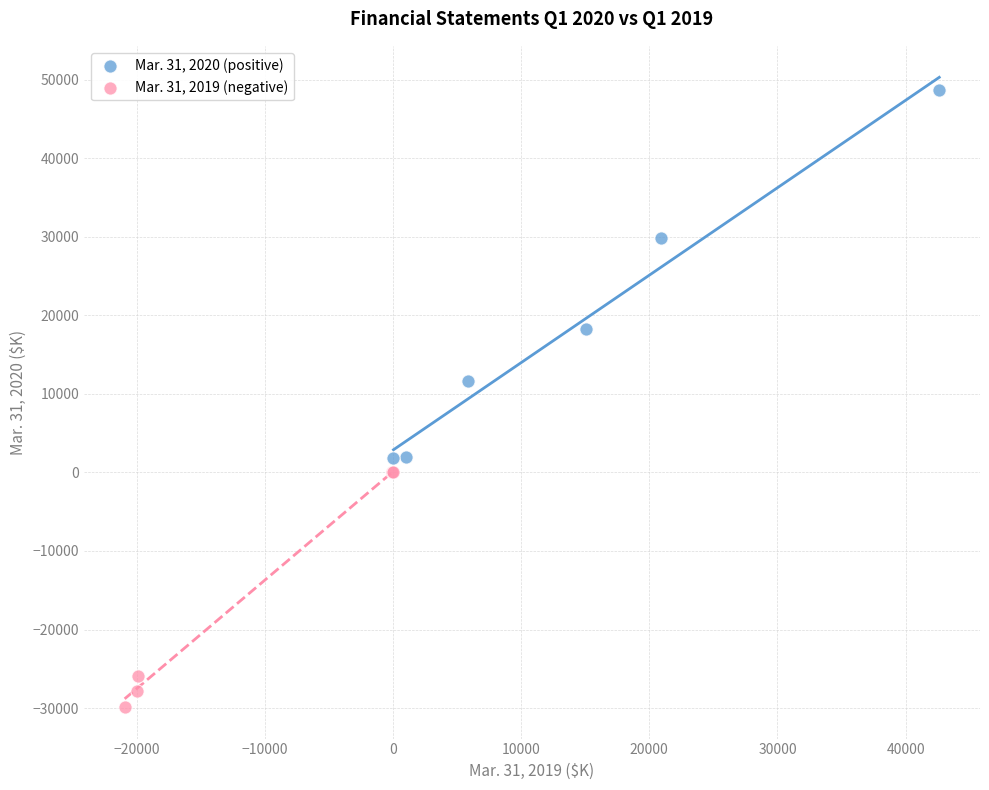

Which series has the largest Y range (max minus min)?

Mar. 31, 2020 (positive)